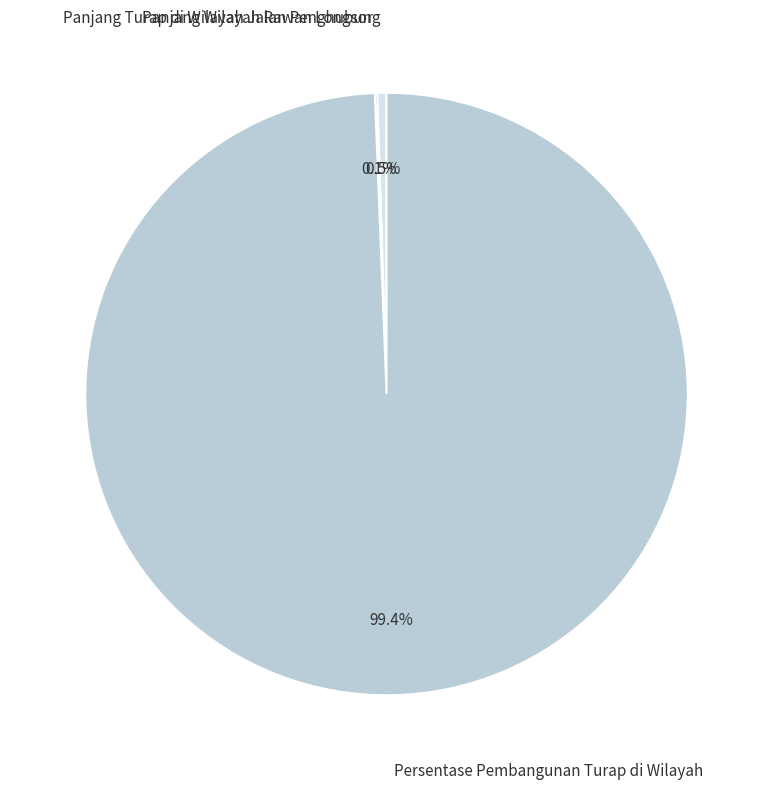

Does any single category account for the majority?

Yes